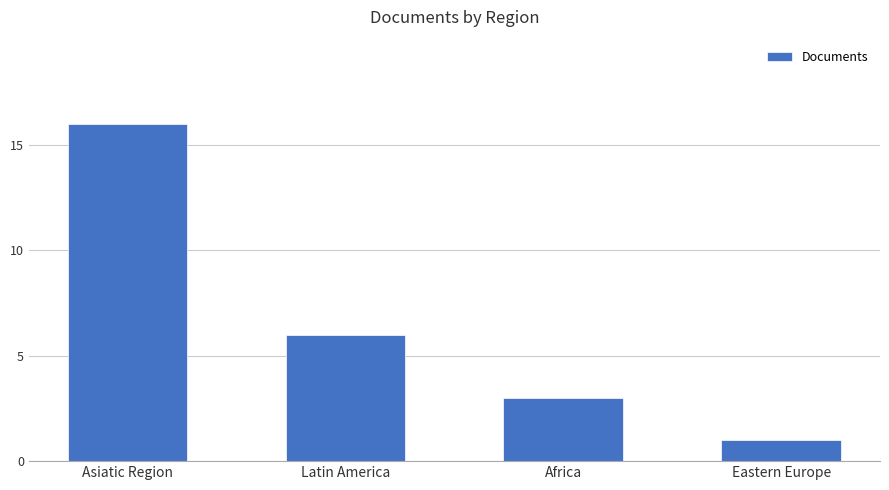

Is it true that the value at Africa is 3?

True